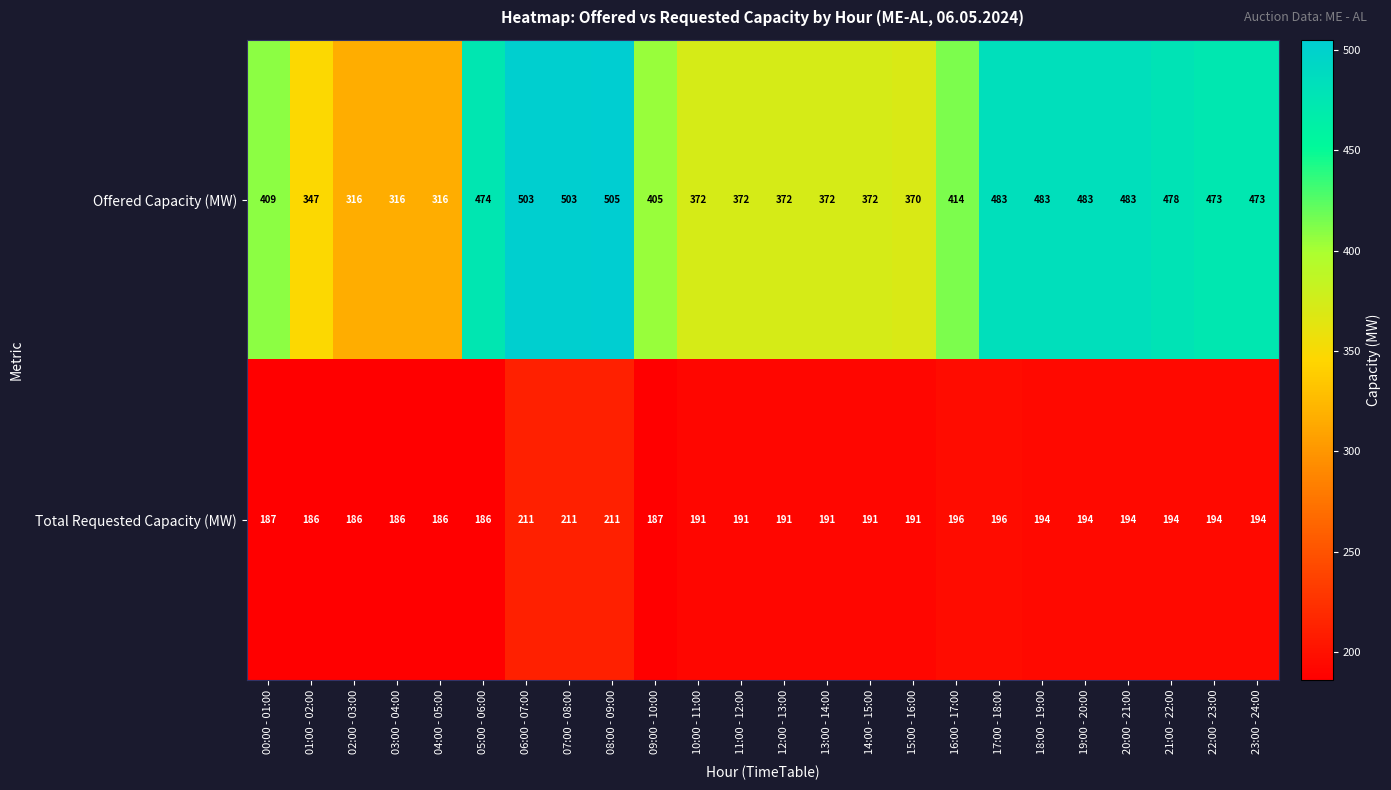

How many series are shown in this chart?

2